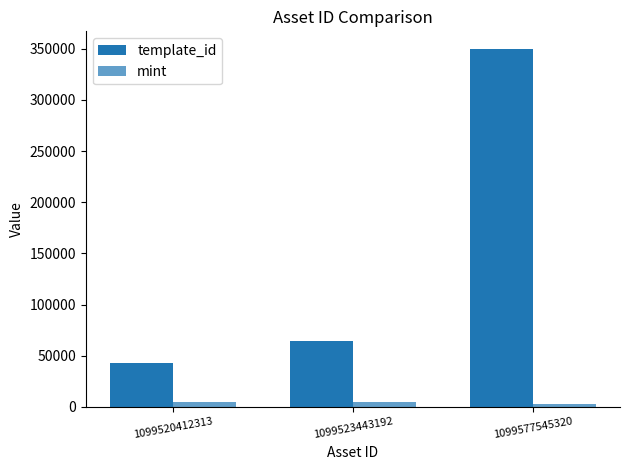

What is the spread (max minus min) of values at 1099520412313?

37196